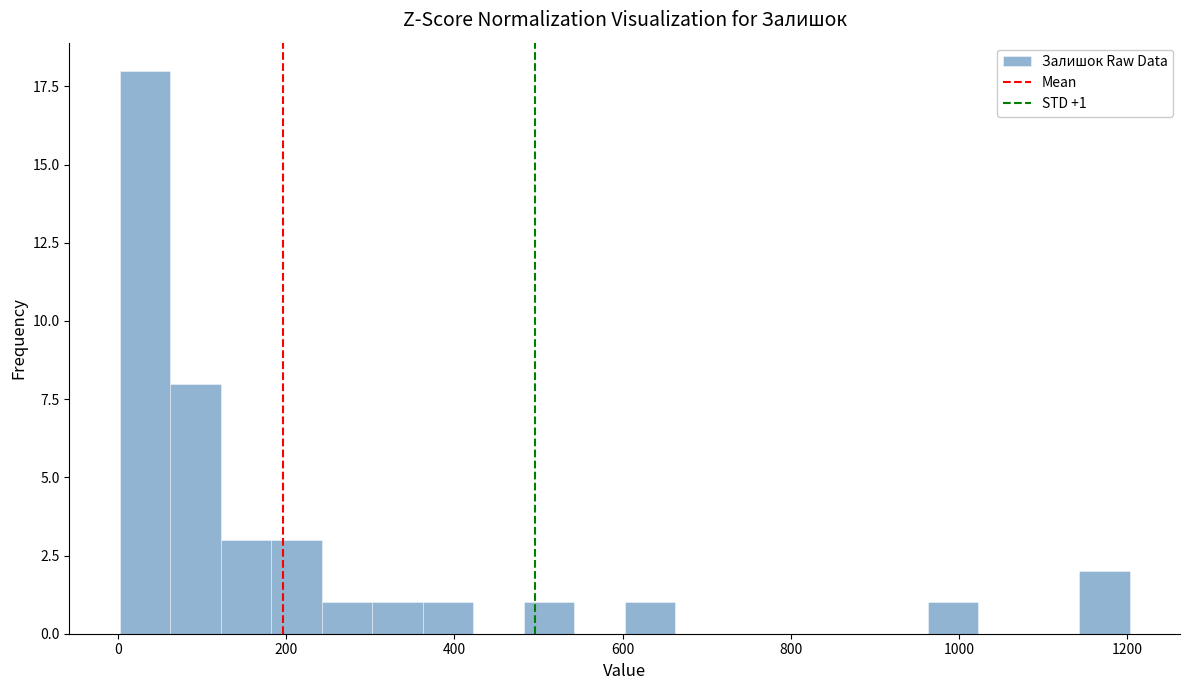

Around what value on the x-axis is the tallest bar? Give the approximate position of its centre, as read against the axis.

40